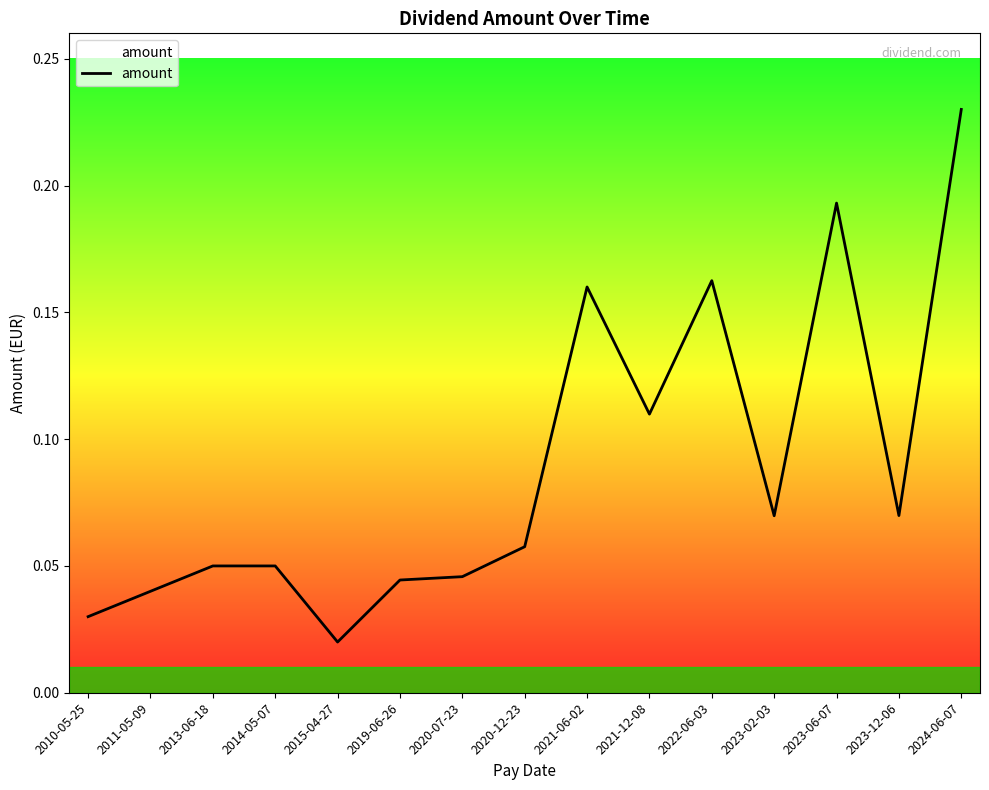

At which category does the chart reach its minimum across all series?

2015-04-27